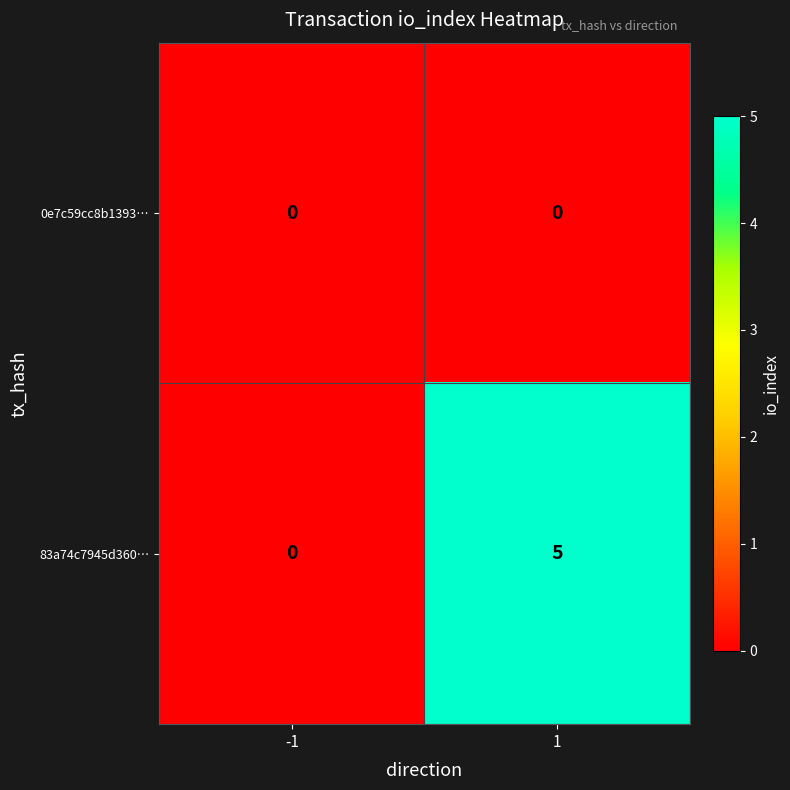

Reading left to right, list all the values displayed in this chart.

0e7c59cc8b1393…: 0	0
83a74c7945d360…: 0	5